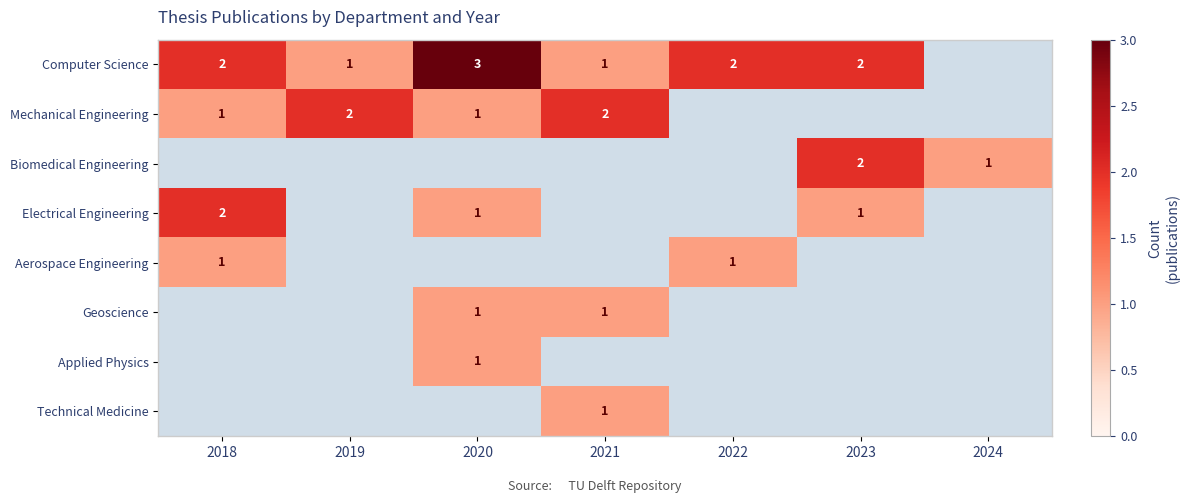

Which series has the largest range (max minus min)?

Computer Science